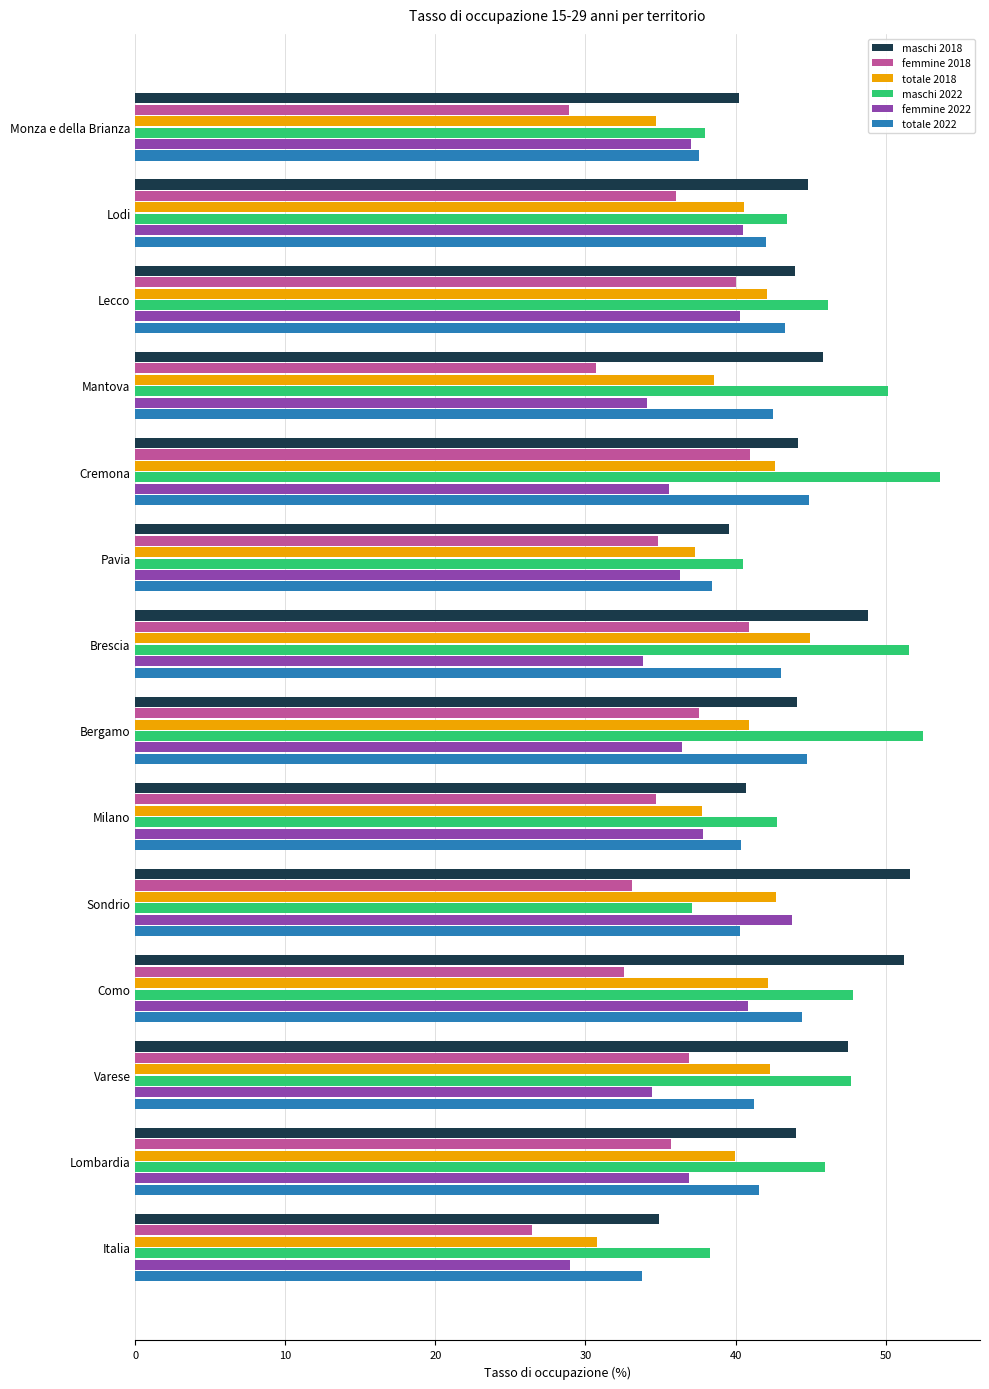

What is the lowest value of the maschi 2018 series?

34.9